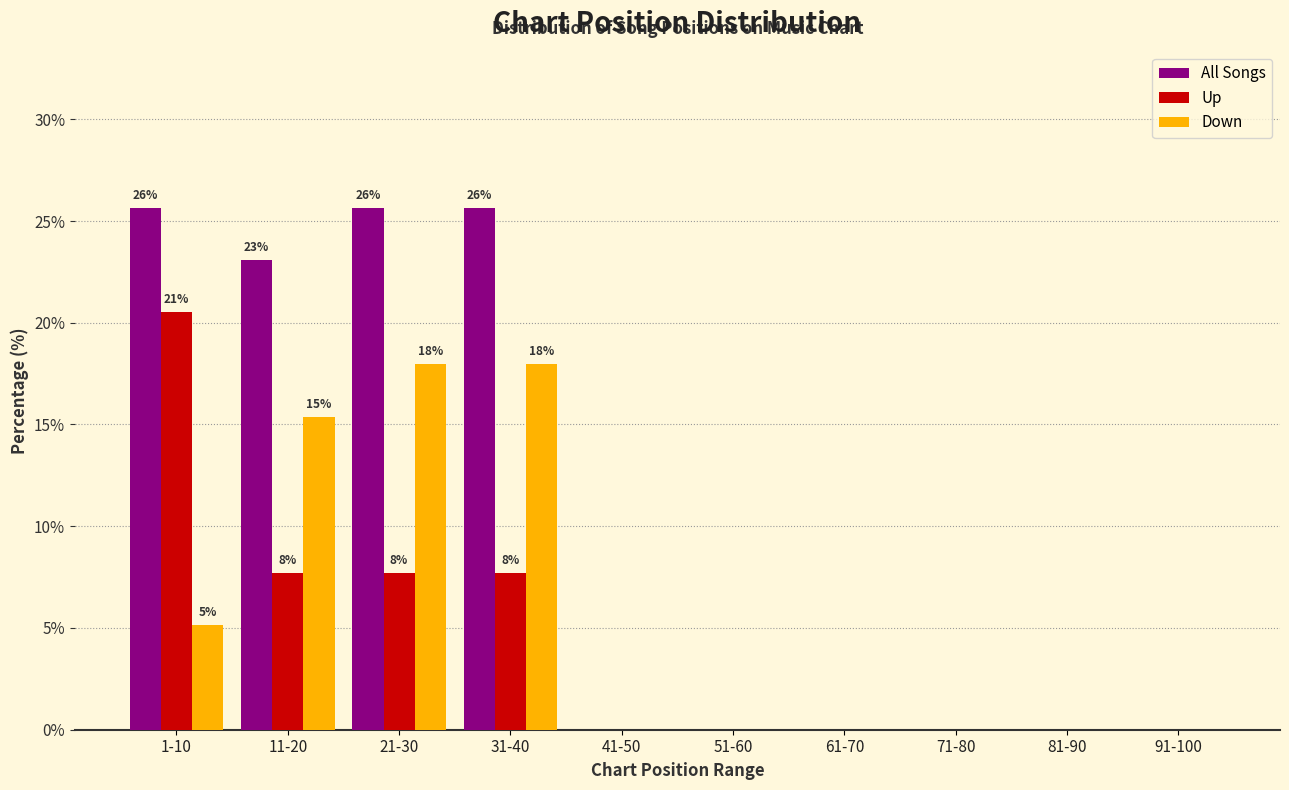

Reading left to right, transcribe all the data shown in this chart.

All Songs: 1-10=25.6	11-20=23.1	21-30=25.6	31-40=25.6	41-50=0.0	51-60=0.0	61-70=0.0	71-80=0.0	81-90=0.0	91-100=0.0
Up: 1-10=20.5	11-20=7.7	21-30=7.7	31-40=7.7	41-50=0.0	51-60=0.0	61-70=0.0	71-80=0.0	81-90=0.0	91-100=0.0
Down: 1-10=5.1	11-20=15.4	21-30=17.9	31-40=17.9	41-50=0.0	51-60=0.0	61-70=0.0	71-80=0.0	81-90=0.0	91-100=0.0